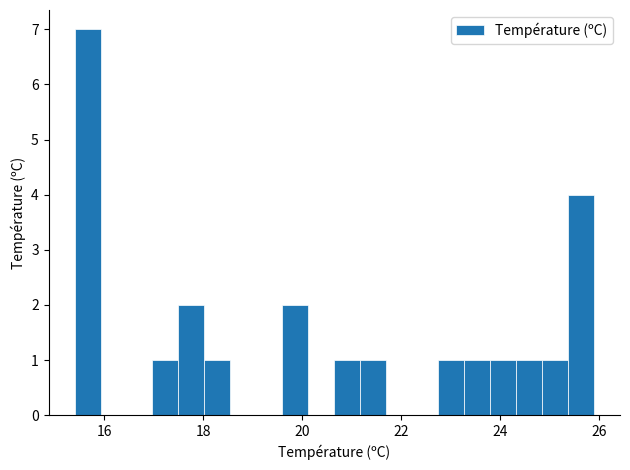

Around what value on the x-axis is the tallest bar? Give the approximate position of its centre, as read against the axis.

15.6